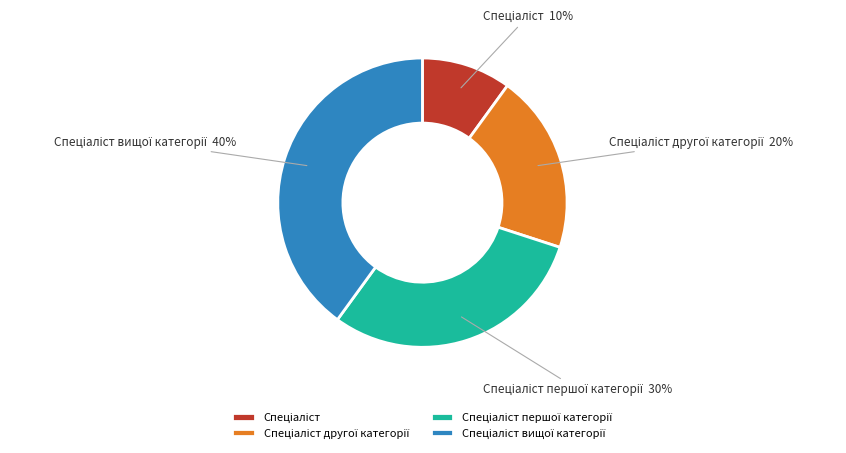

Does any single category account for the majority?

No